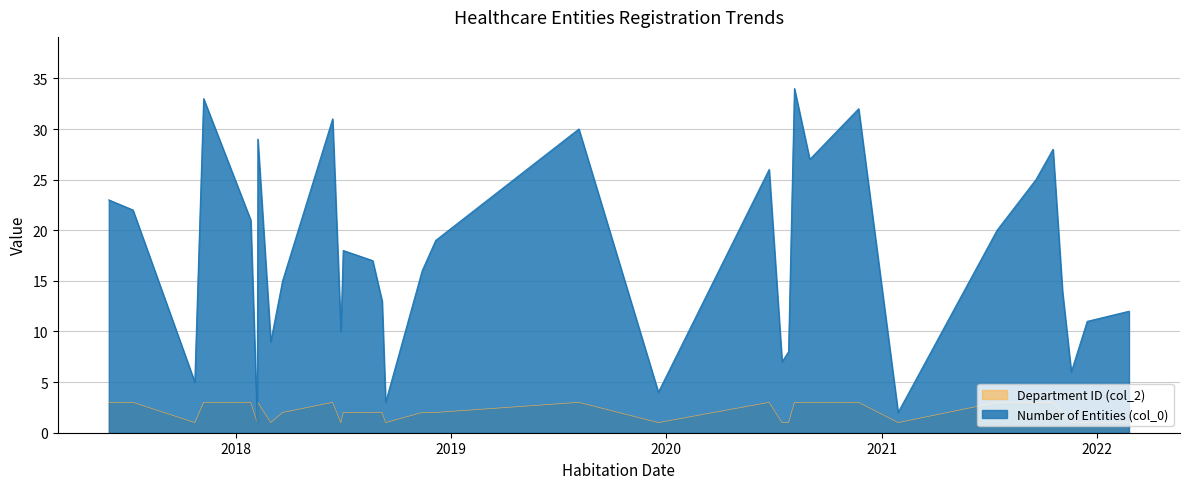

Between 2021-09-20 and 2020-09-01, which is larger?

2020-09-01